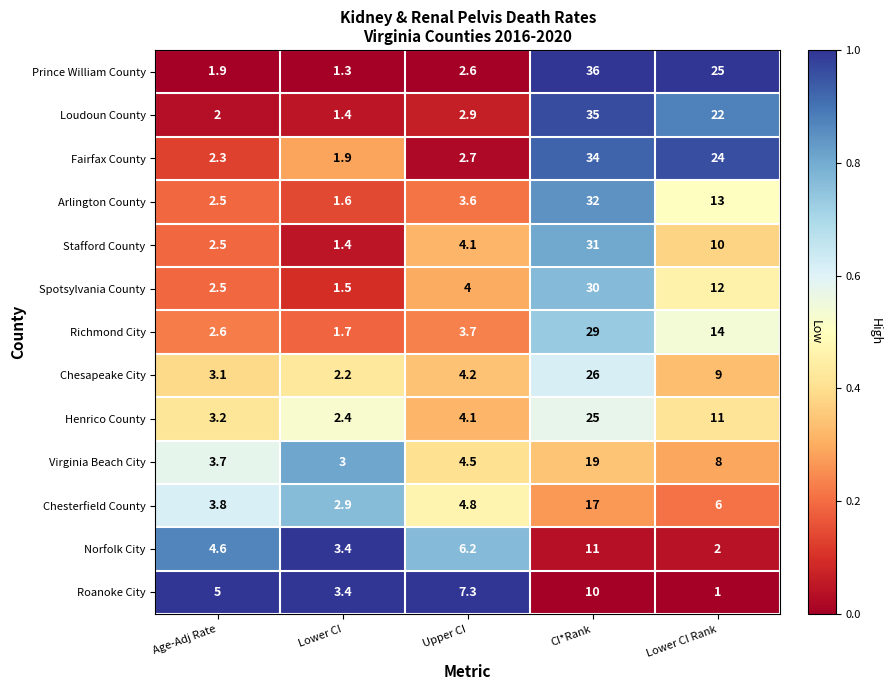

At CI*Rank, list the series in order from smallest to largest.

Roanoke City, Norfolk City, Chesterfield County, Virginia Beach City, Henrico County, Chesapeake City, Richmond City, Spotsylvania County, Stafford County, Arlington County, Fairfax County, Loudoun County, Prince William County